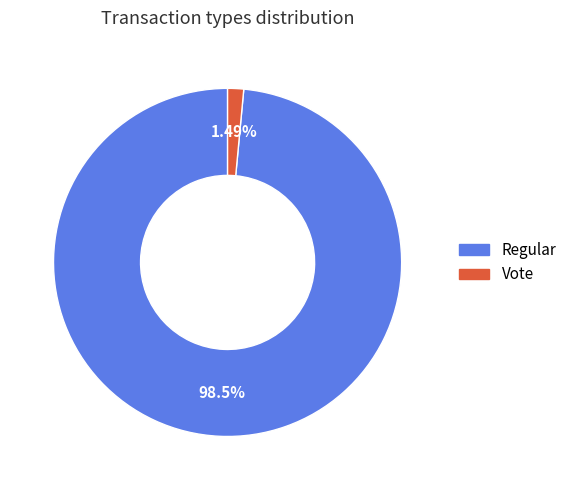

To the nearest percent, what is the difference between the largest and smallest slice percentages?

97%